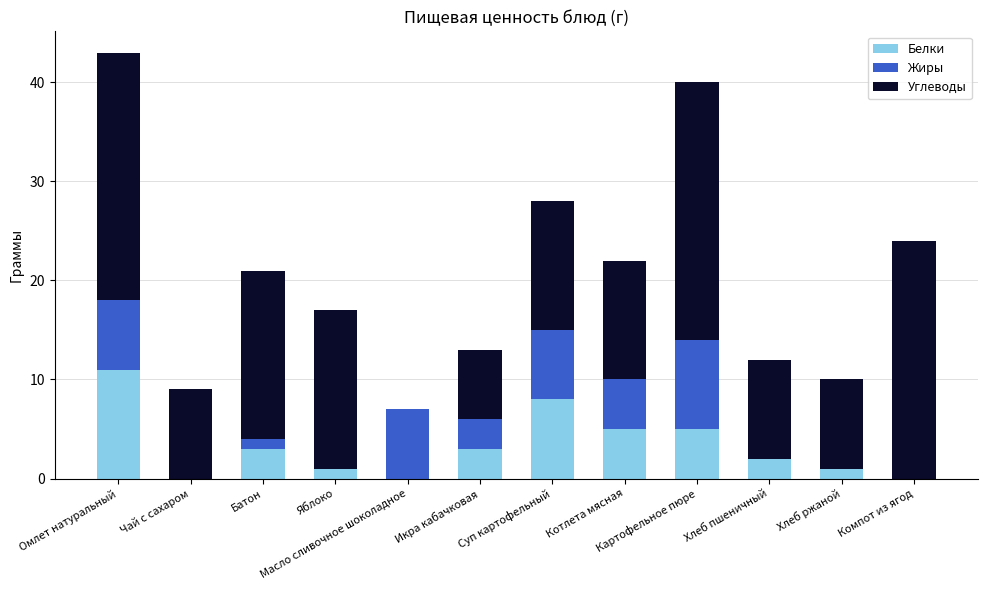

What is the total value across all series at Батон?

21